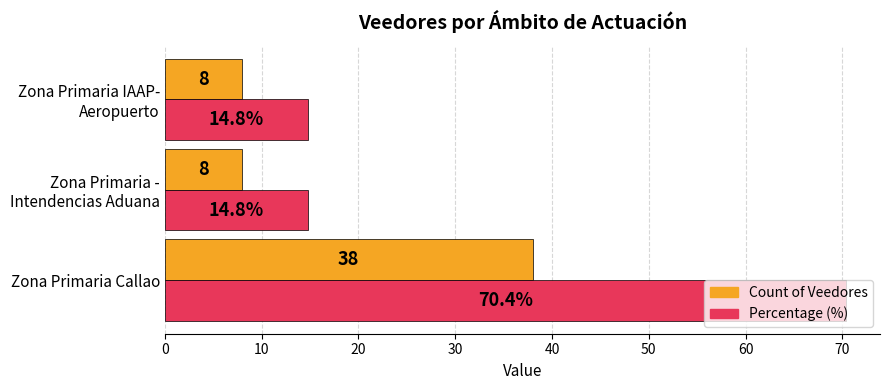

Count the number of data series in this chart.

2